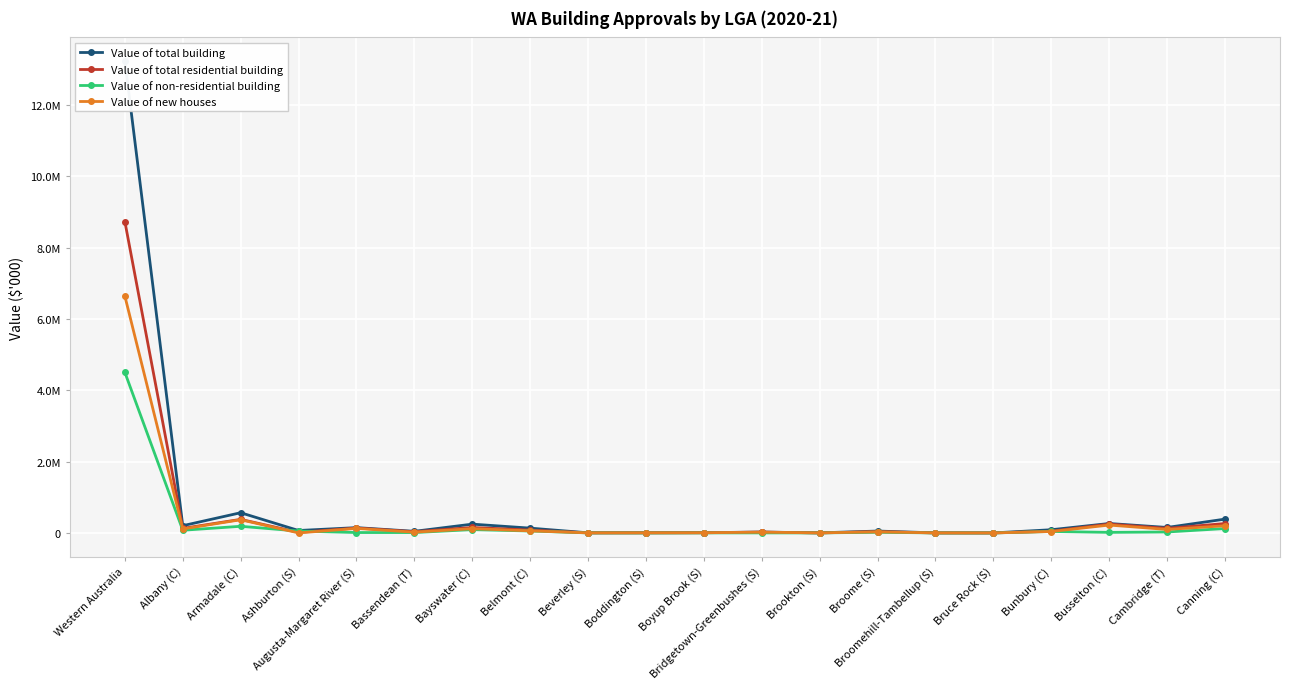

At Broomehill-Tambellup (S), list the series in order from largest to smallest.

Value of total building, Value of total residential building, Value of new houses, Value of non-residential building